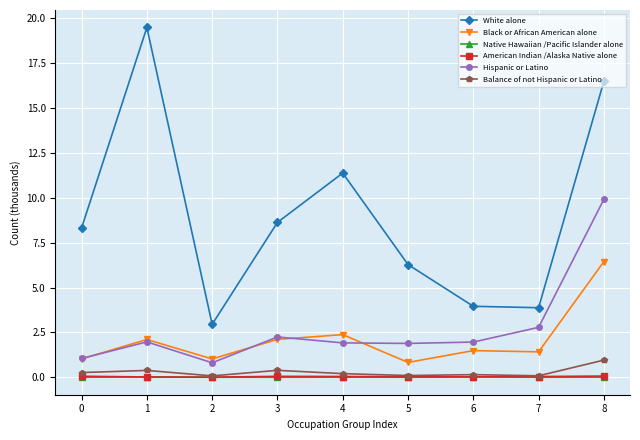

What is the spread (max minus min) of values at 8?

16.5